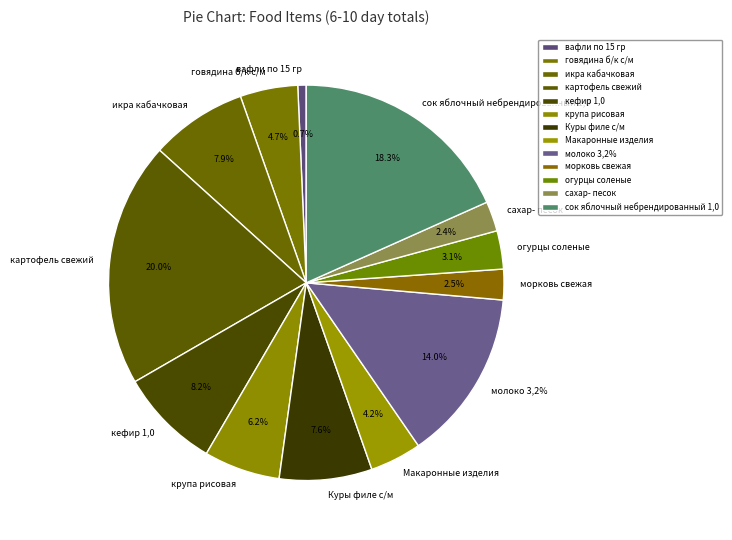

True or false: вафли по 15 гр accounts for 1% of the total.

True